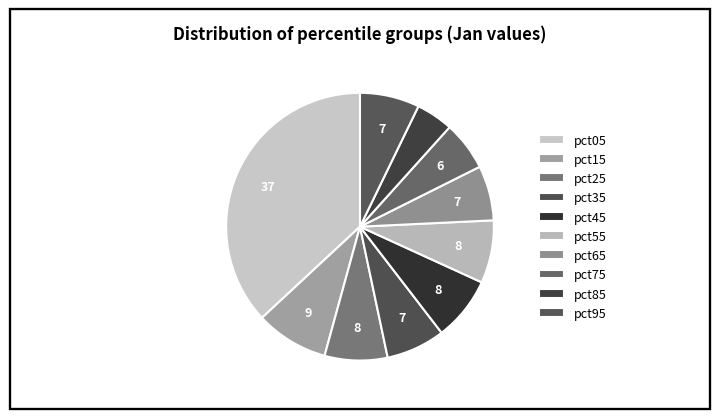

Does pct65 account for over 50% of the chart?

No